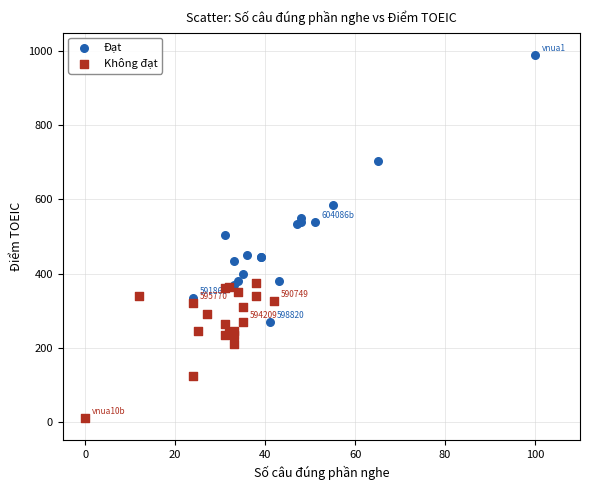

Which series contains the highest Y value?

Đạt